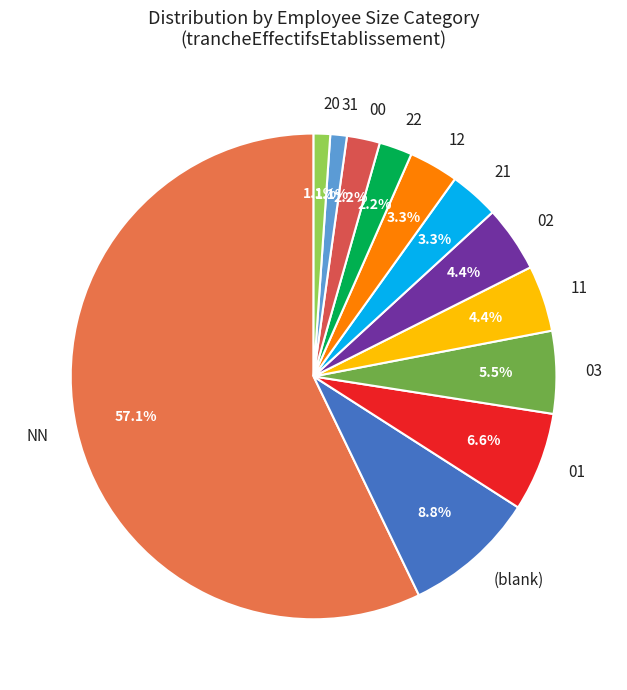

Is 01 the majority of the pie?

No